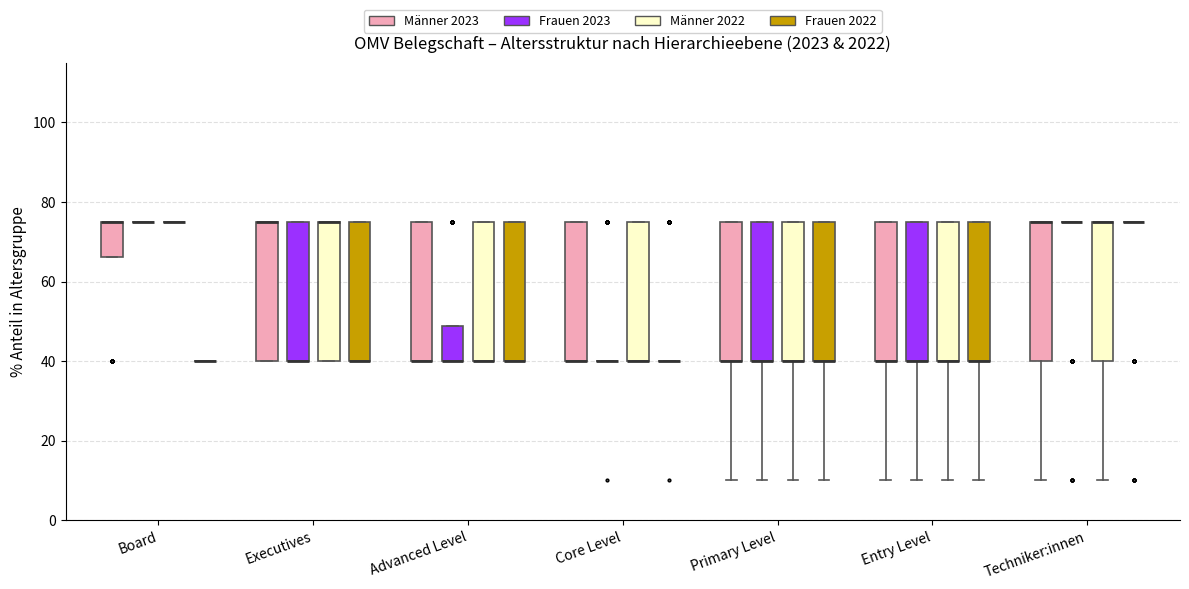

Where is the upper edge of the box for Entry Level (Männer 2022) on the y-axis? The values are not printed on the chart, so give them approximately, as read against the axis.

76